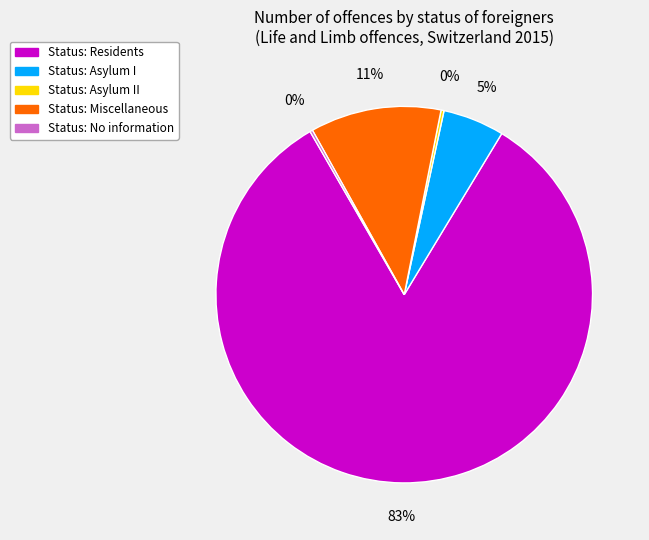

True or false: Status: Miscellaneous accounts for 11% of the total.

True